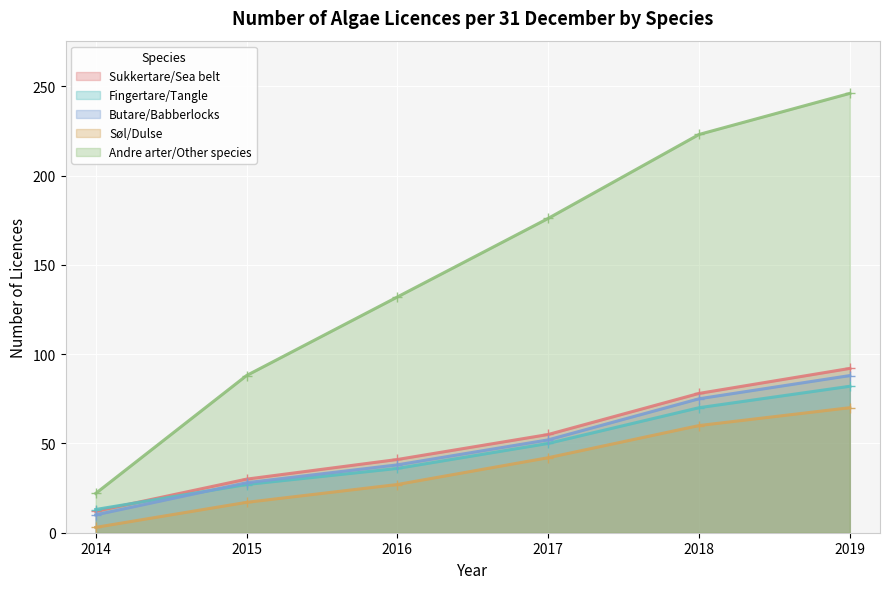

What is the value of the Andre arter/Other species point at the 3rd from the left?

132